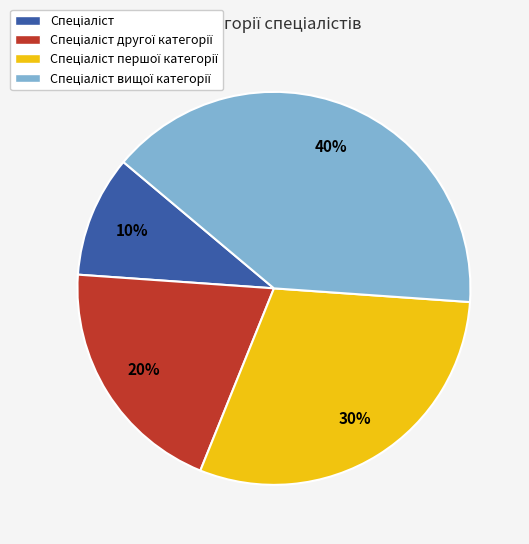

Does any single category account for the majority?

No